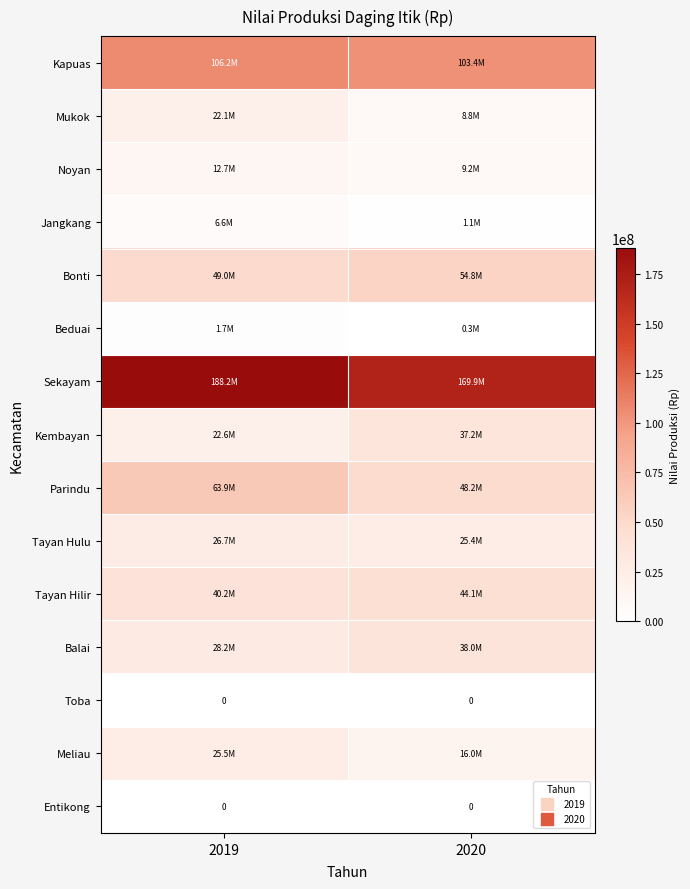

Count the Meliau values in the range 16000000 to 25500000.

2